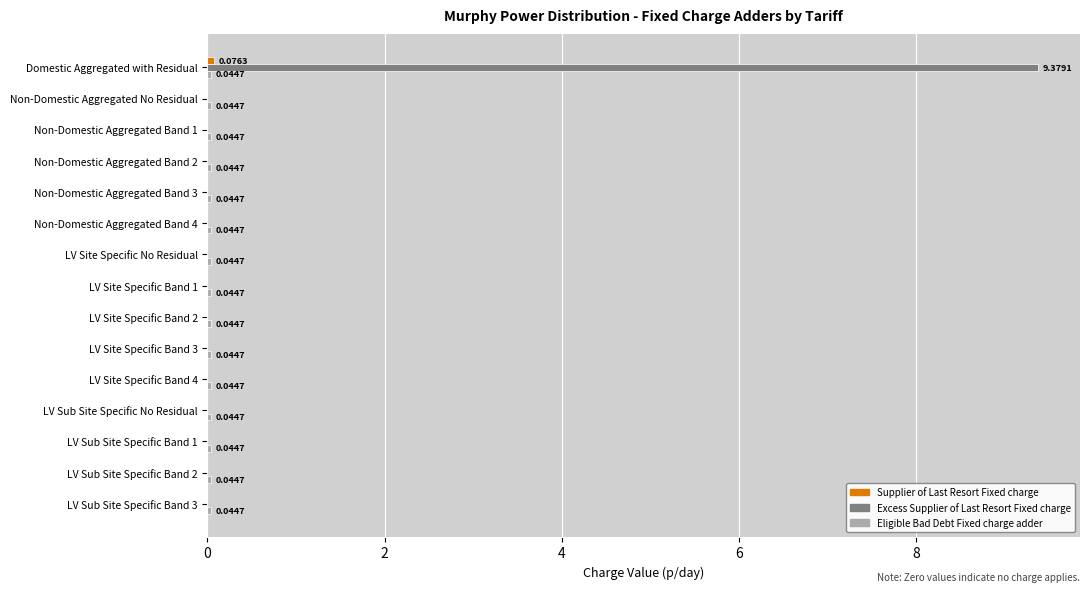

At which category does the chart reach its peak across all series?

Domestic Aggregated with Residual